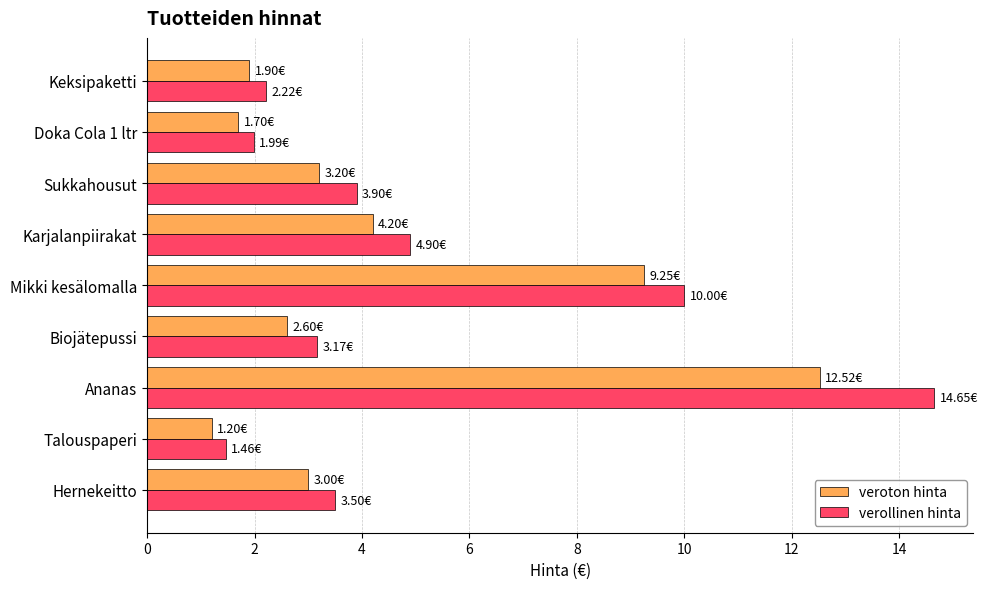

What is the maximum value shown in the chart?

14.7